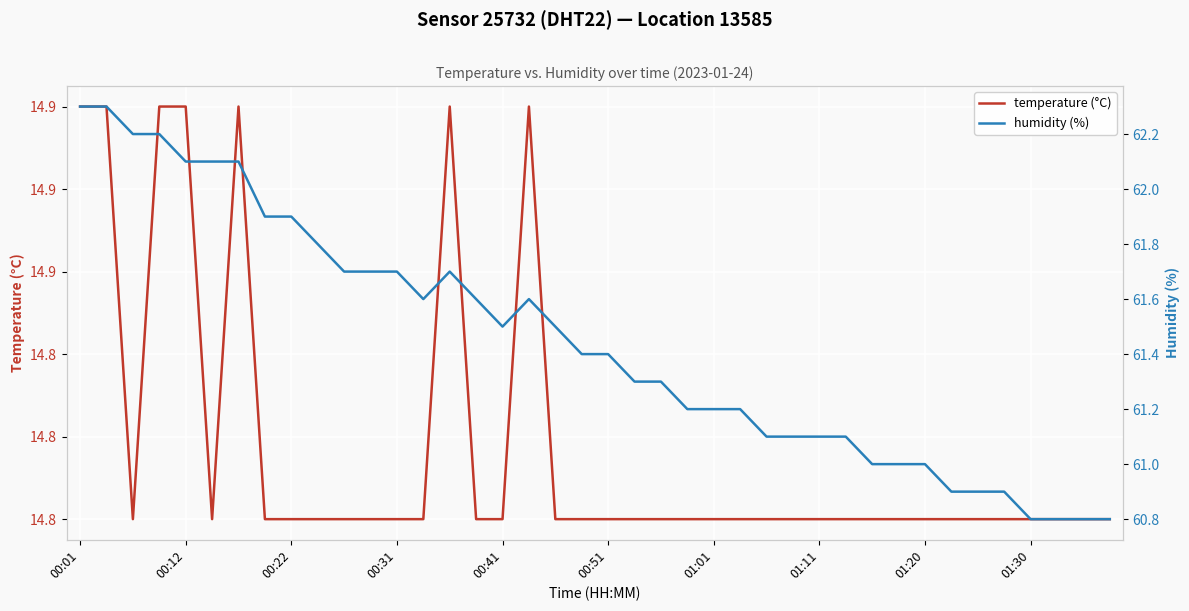

The humidity (%) series shows 91.8 at 01:01. True or false?

False